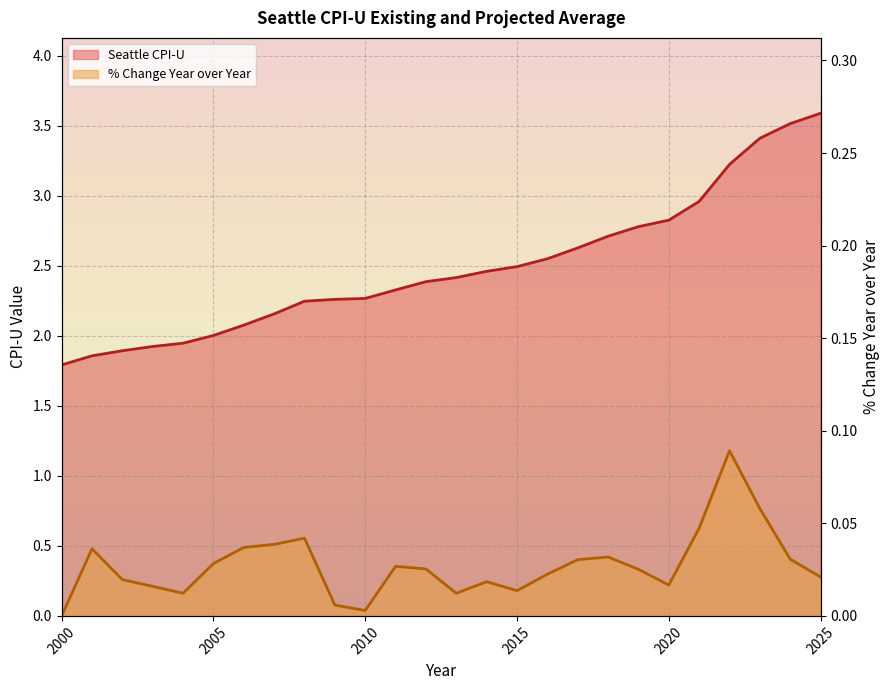

Rank the categories by % Change Year over Year value from lowest to highest.

2000, 2010, 2009, 2013, 2004, 2015, 2003, 2020, 2014, 2002, 2025, 2016, 2019, 2012, 2011, 2005, 2017, 2024, 2018, 2001, 2006, 2007, 2008, 2021, 2023, 2022